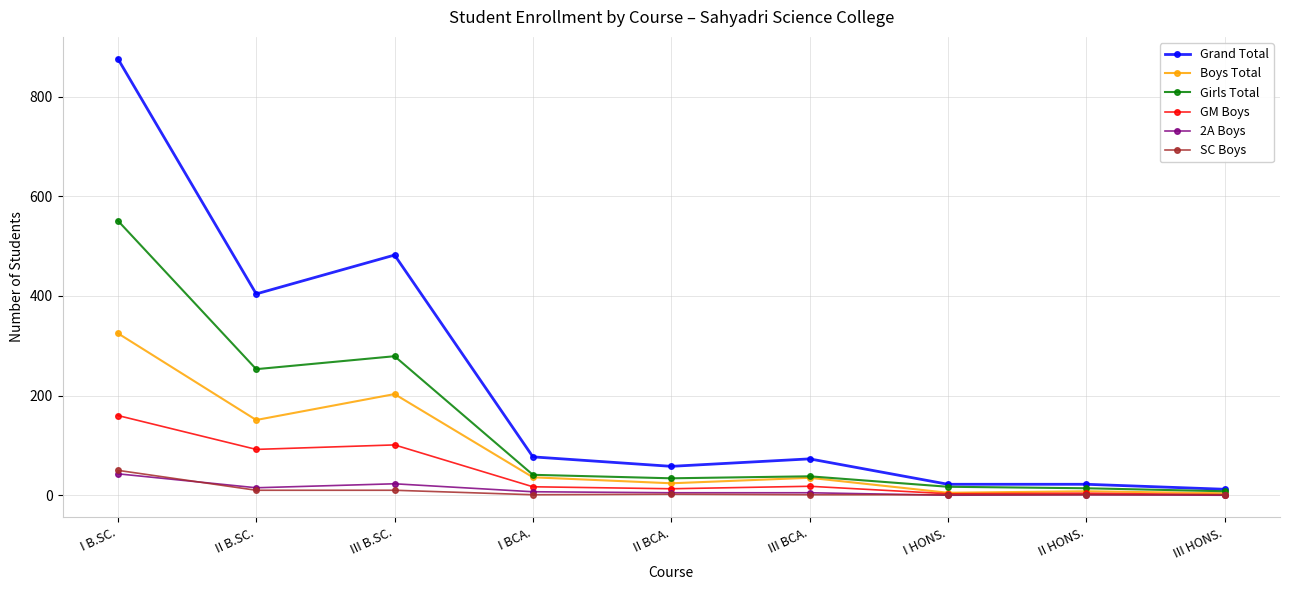

How many series are shown in this chart?

6